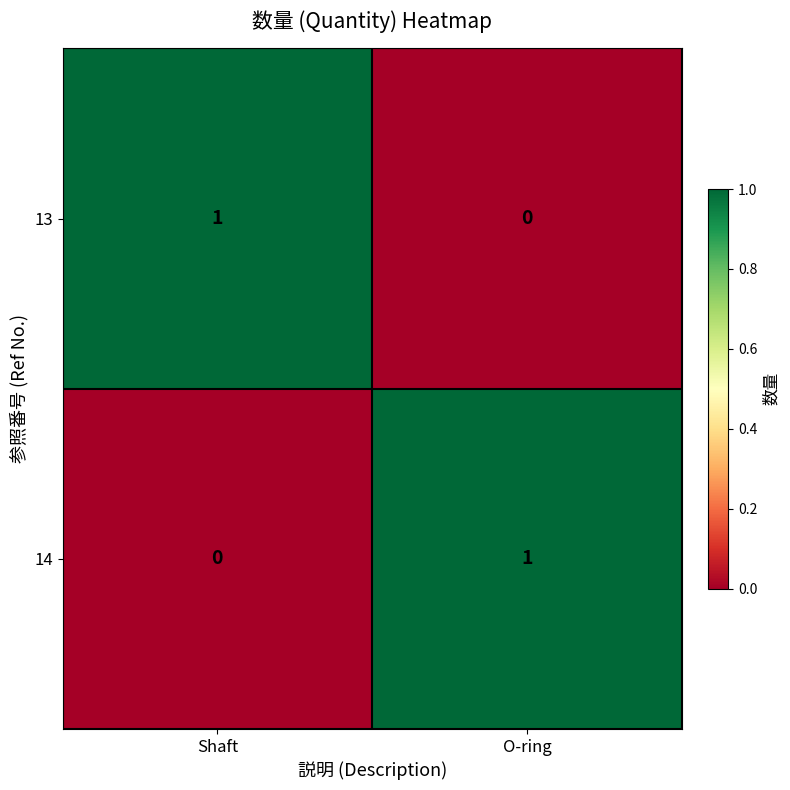

At which label is 13 closest to 0?

O-ring